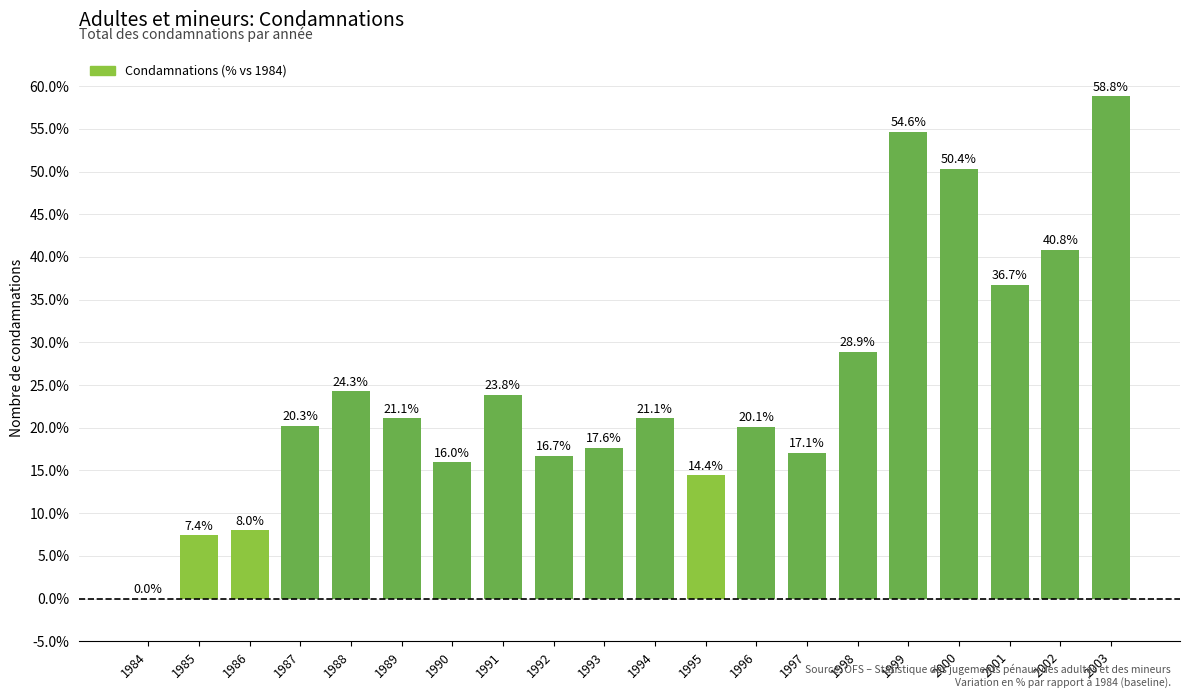

True or false: the data shows 10.6 at 1988.

False